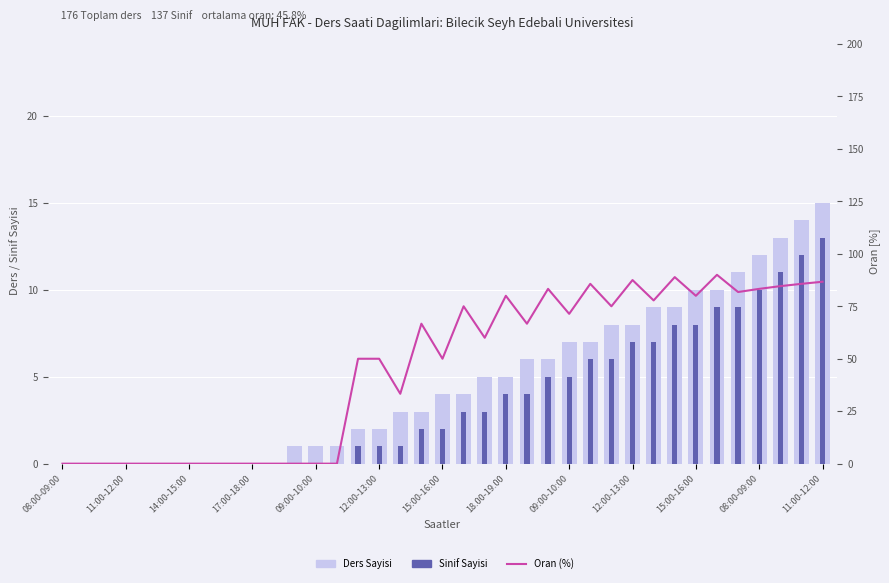

What is the sum of the Sinif Sayisi values at 31 and 11:00-12:00?

9.0